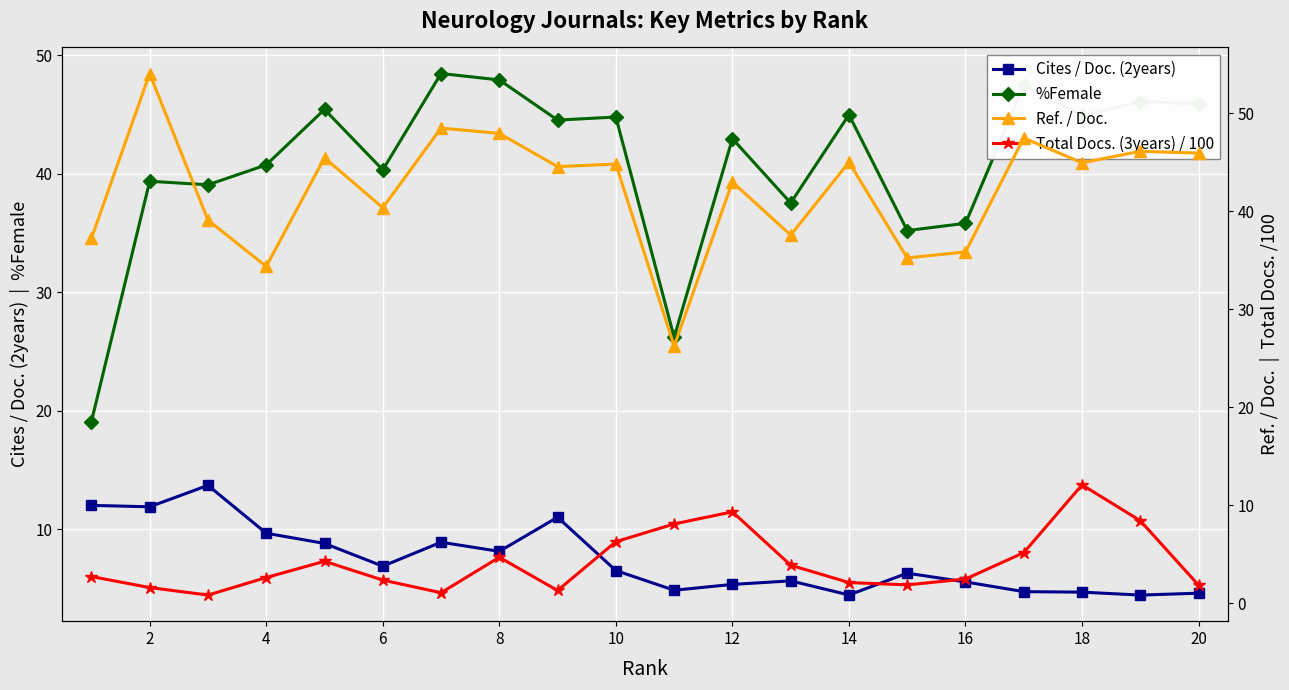

What is the value of the Total Docs. (3years) / 100 point at the 11th from the left?

8.1